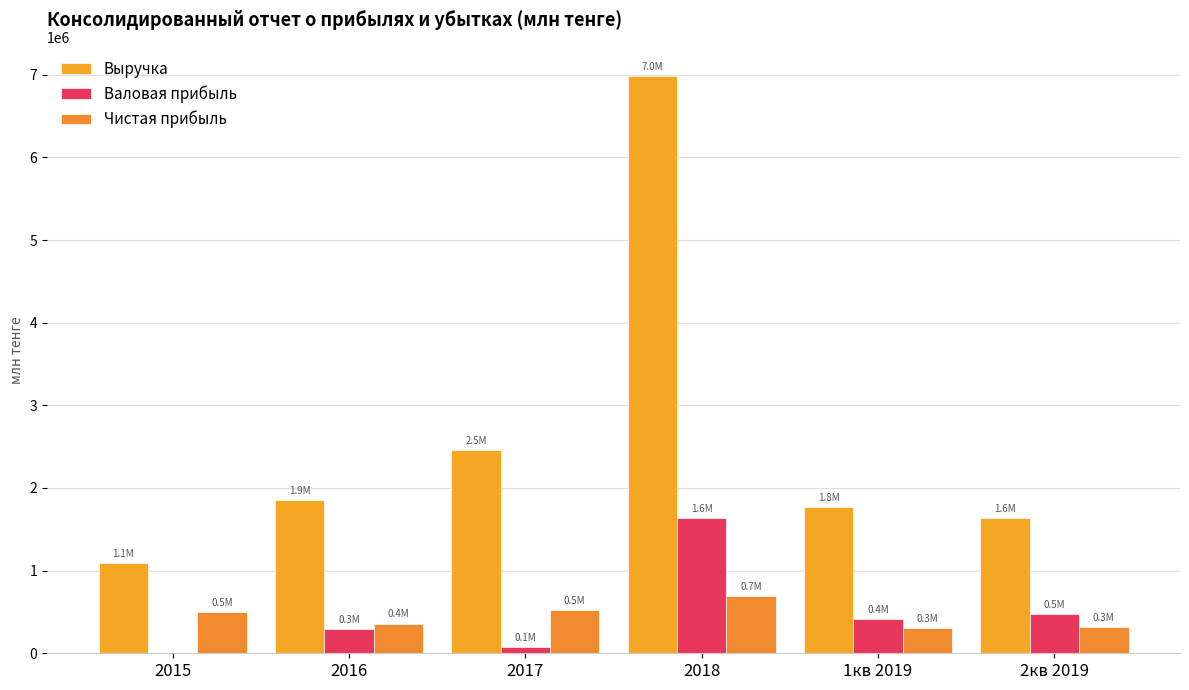

Reading left to right, transcribe all the data shown in this chart.

Выручка: 2015=1093805.9	2016=1857435.4	2017=2458835.1	2018=6988964.3	1кв 2019=1765271.0	2кв 2019=1637309.0
Валовая прибыль: 2015=3425.7	2016=295689.3	2017=78932.2	2018=1635471.8	1кв 2019=414088.0	2кв 2019=476913.0
Чистая прибыль: 2015=494683.0	2016=360171.0	2017=519526.0	2018=693511.0	1кв 2019=309200.0	2кв 2019=313204.0